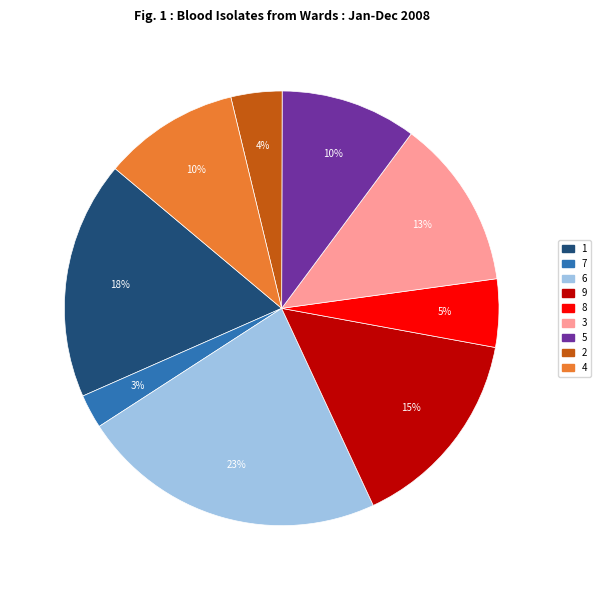

To the nearest percent, what is the average slice percentage?

11%